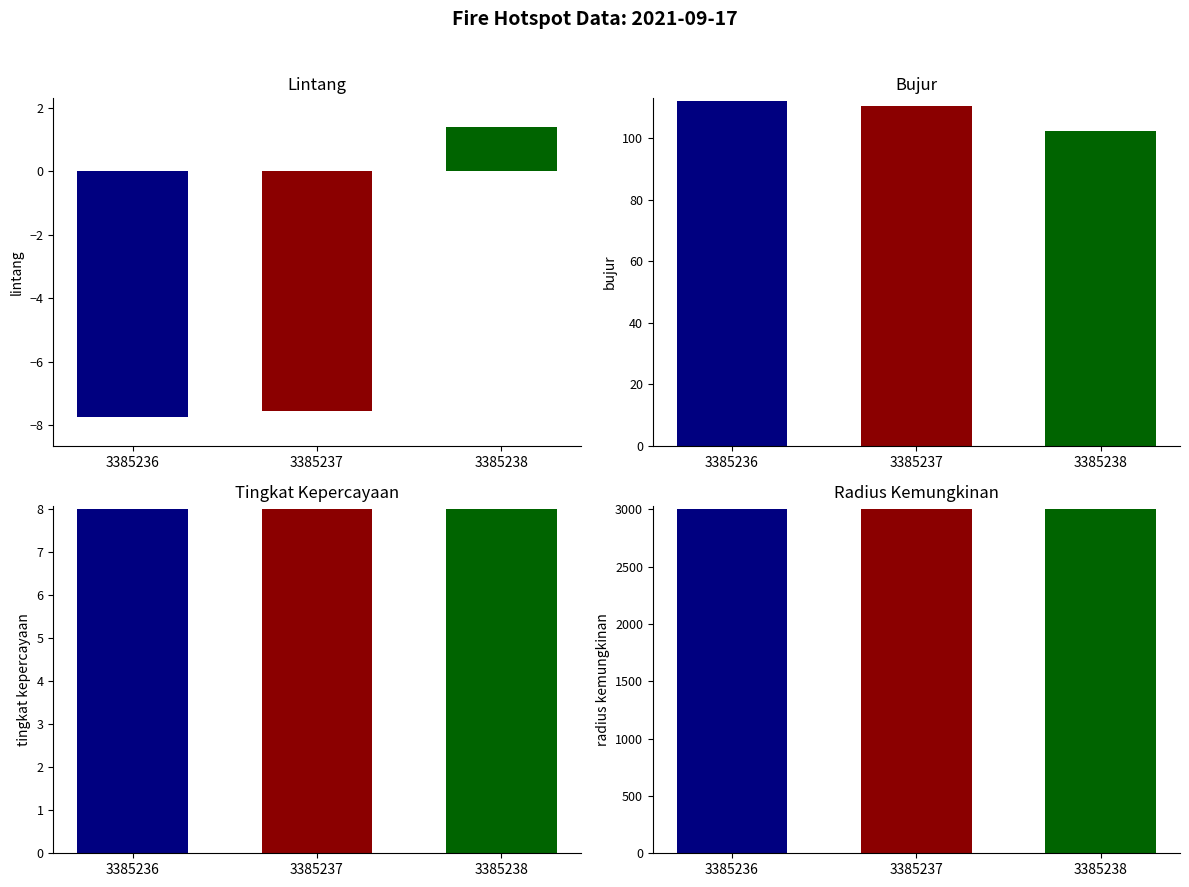

How many bars are there in each group?

4